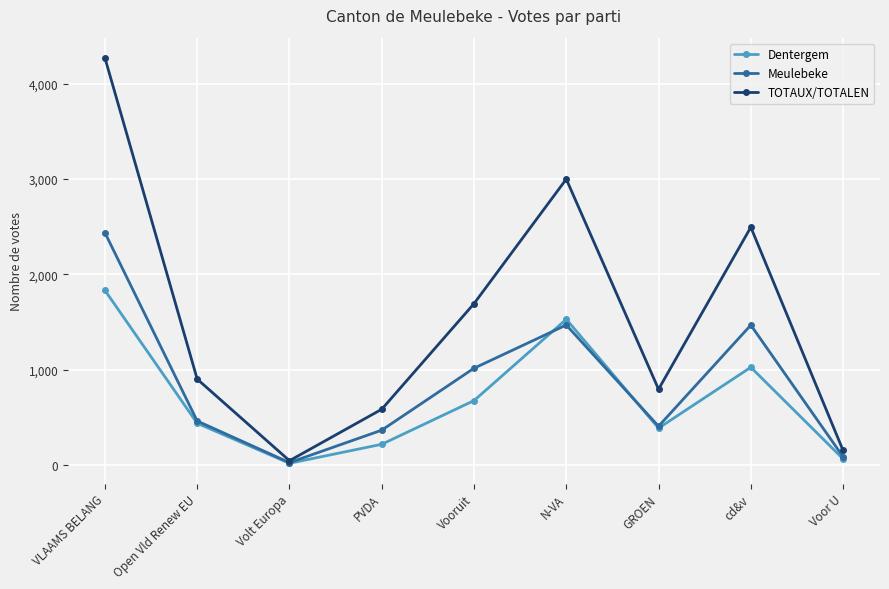

True or false: Dentergem has more than 1 interior local peaks.

True